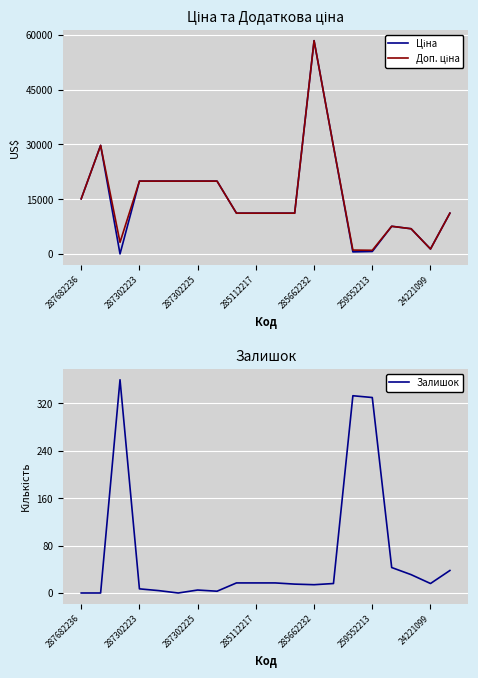

How many times do Ціна and Залишок cross each other?

2